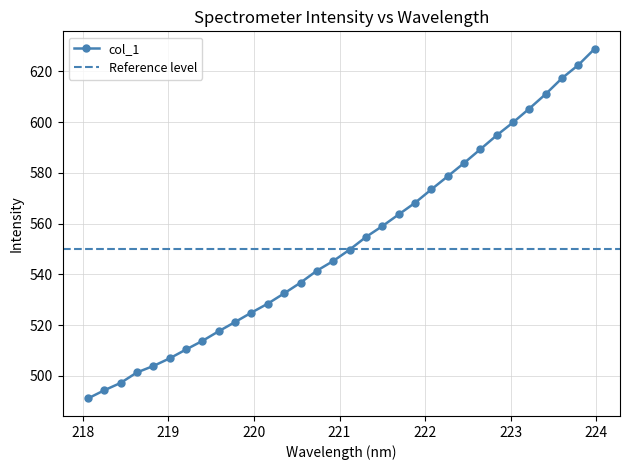

Between 221.8812 and 219.589, which is larger?

221.8812